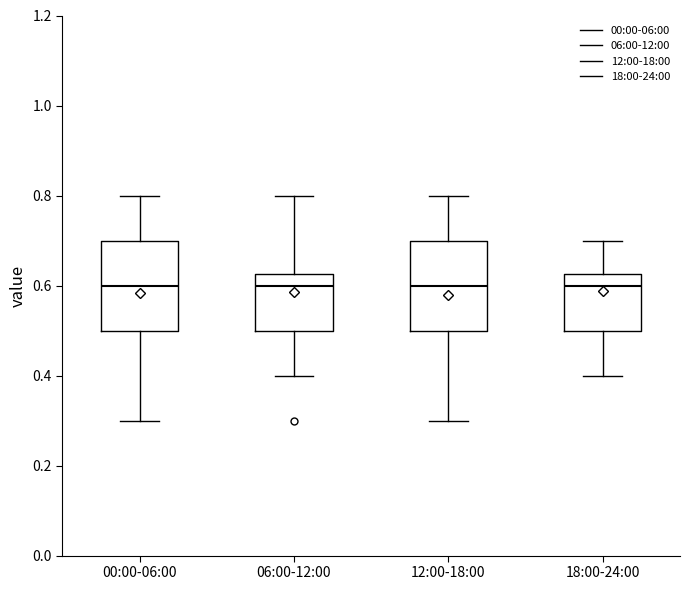

Reading left to right, transcribe this box plot: for each box, give where its median line is, the range the box spans, and where its two whiskers end, as read against the y-axis. The values are not printed on the chart, so give them approximately, as read against the axis.

00:00-06:00: median 0.60, box 0.50 to 0.70, whiskers 0.30 to 0.80
06:00-12:00: median 0.60, box 0.50 to 0.62, whiskers 0.40 to 0.80
12:00-18:00: median 0.60, box 0.50 to 0.70, whiskers 0.30 to 0.80
18:00-24:00: median 0.60, box 0.50 to 0.62, whiskers 0.40 to 0.70